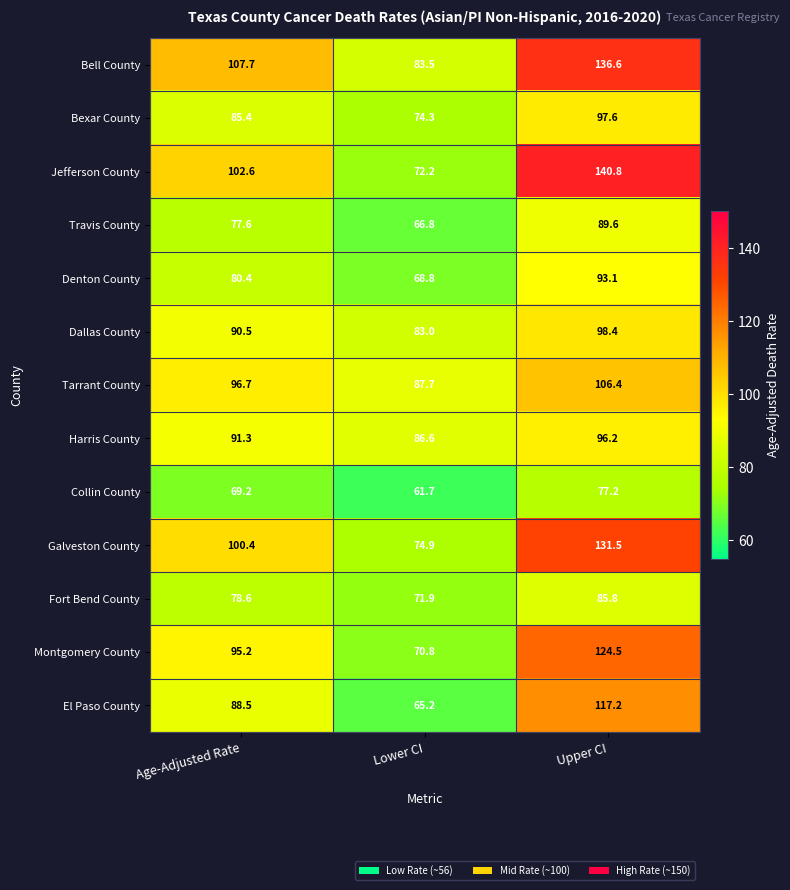

How many values in the Bell County series exceed 107?

2